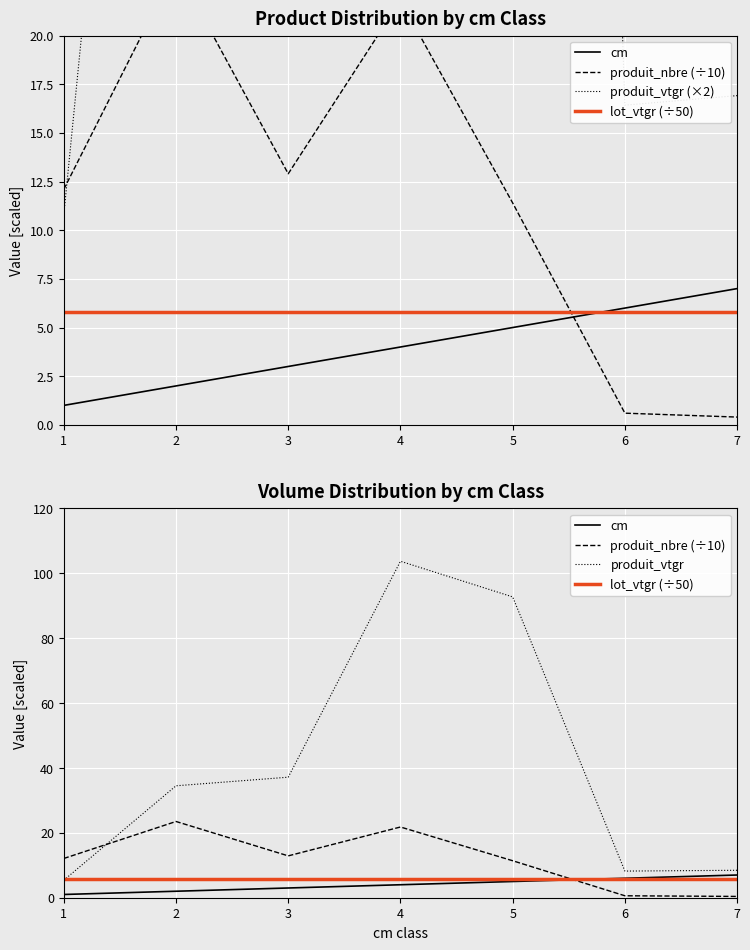

List the labels in order of produit_vtgr (×2) value, largest first.

4, 5, 3, 2, 7, 6, 1